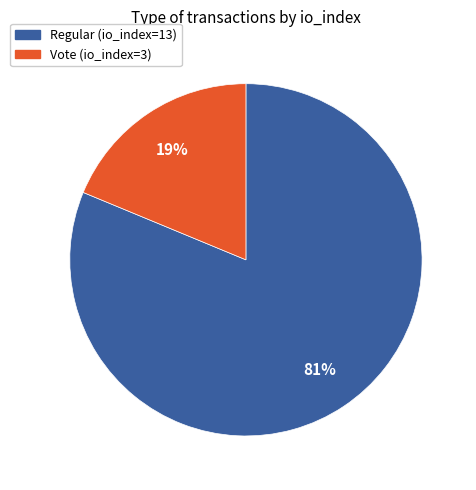

True or false: Regular (io_index=13) accounts for 81% of the total.

True